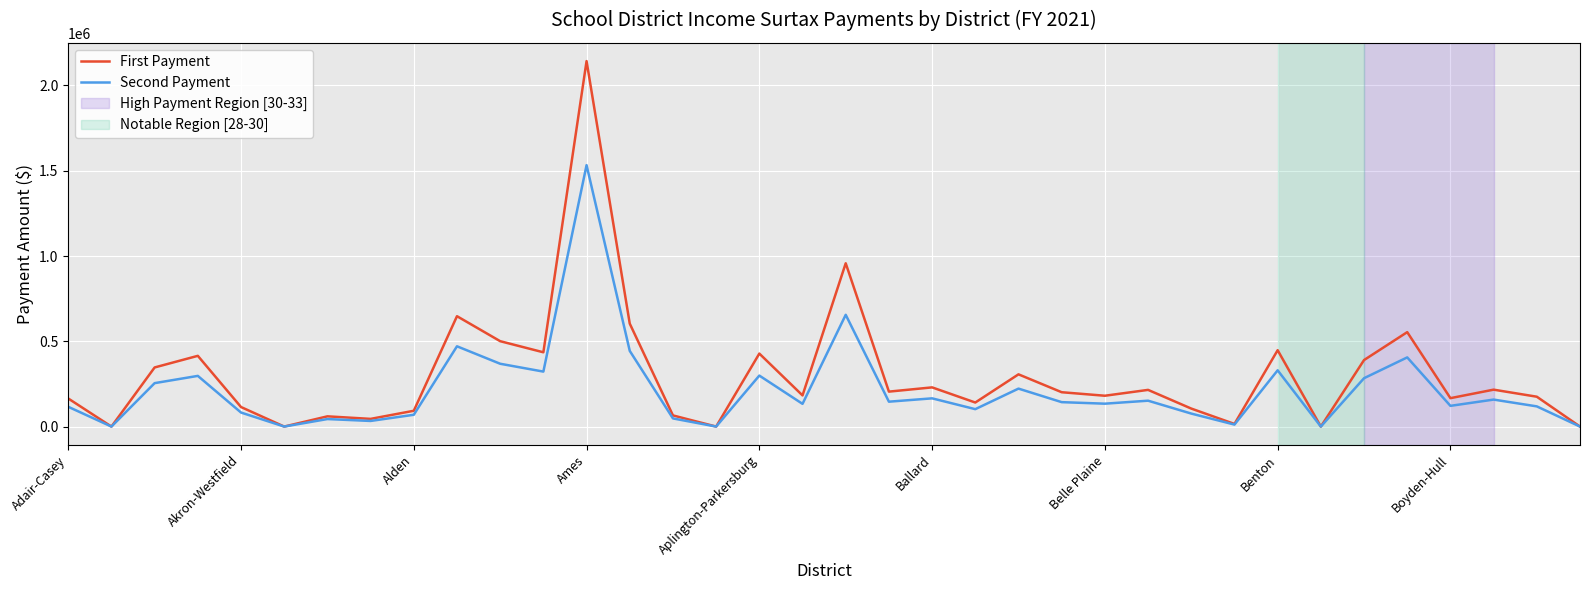

Which series has the largest range (max minus min)?

First Payment